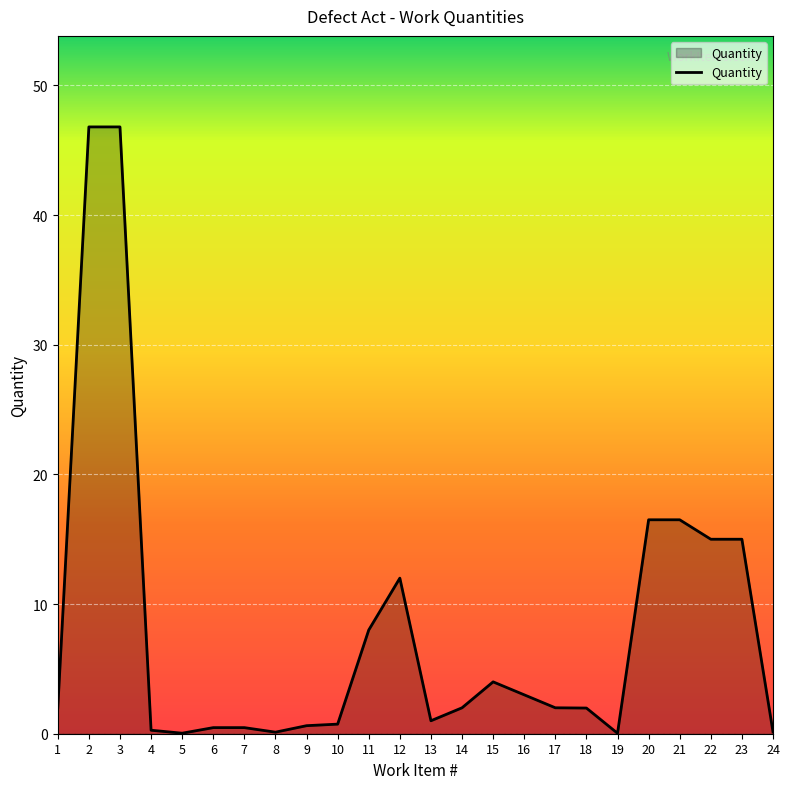

True or false: the data has more than 0 interior local peaks.

True